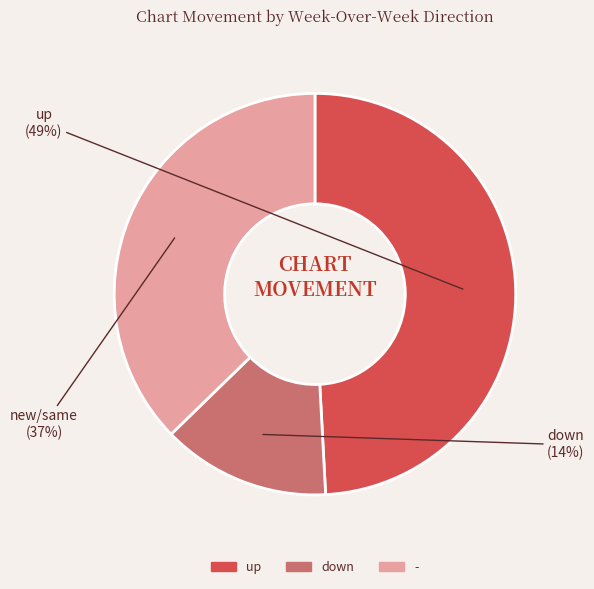

To the nearest percent, what is the combined percentage of down and -?

51%